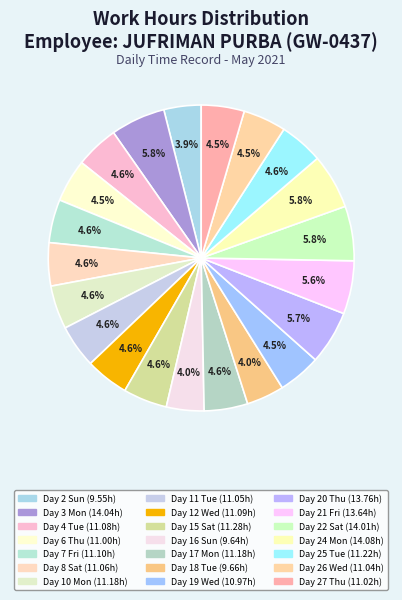

How many segments does this pie chart have?

21